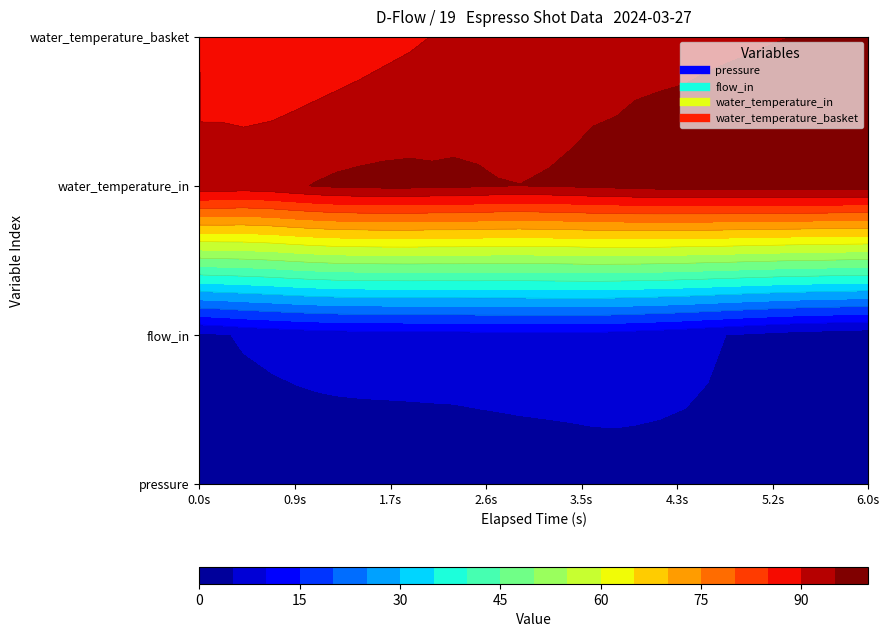

What is the sum of the water_temperature_in values at 29 and 24?

194.6